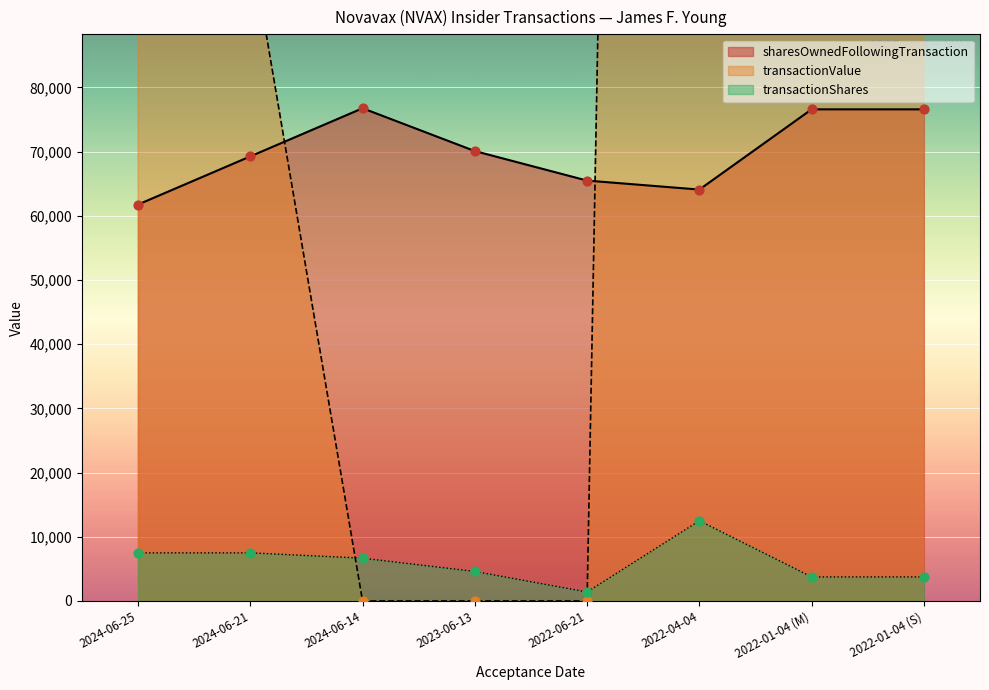

Which series has the largest Y range (max minus min)?

transactionValue